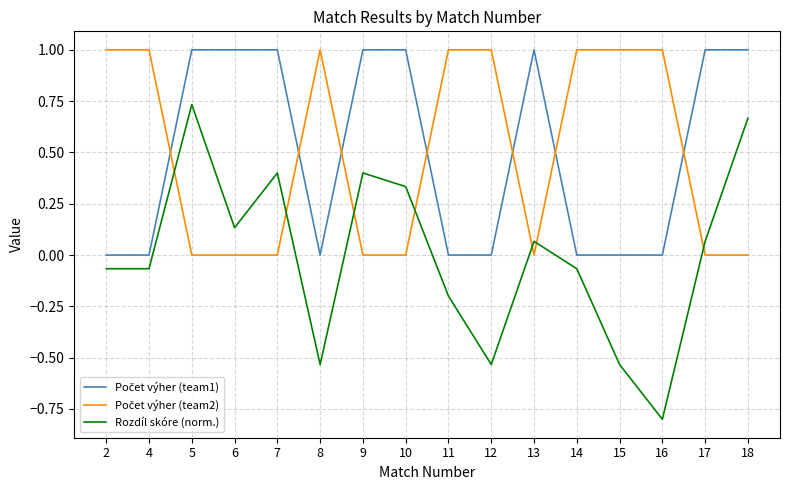

What is the total value across all series at 8?

0.5